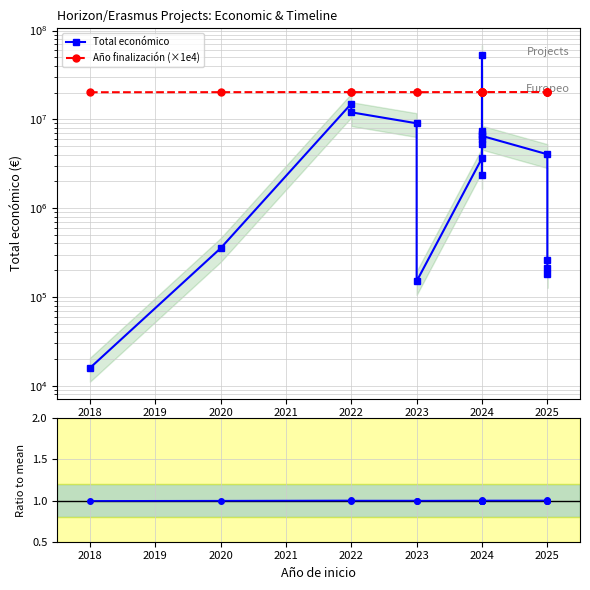

List the series in order of their peak value, highest first.

Total económico, Año finalización (×1e4), Ratio to mean